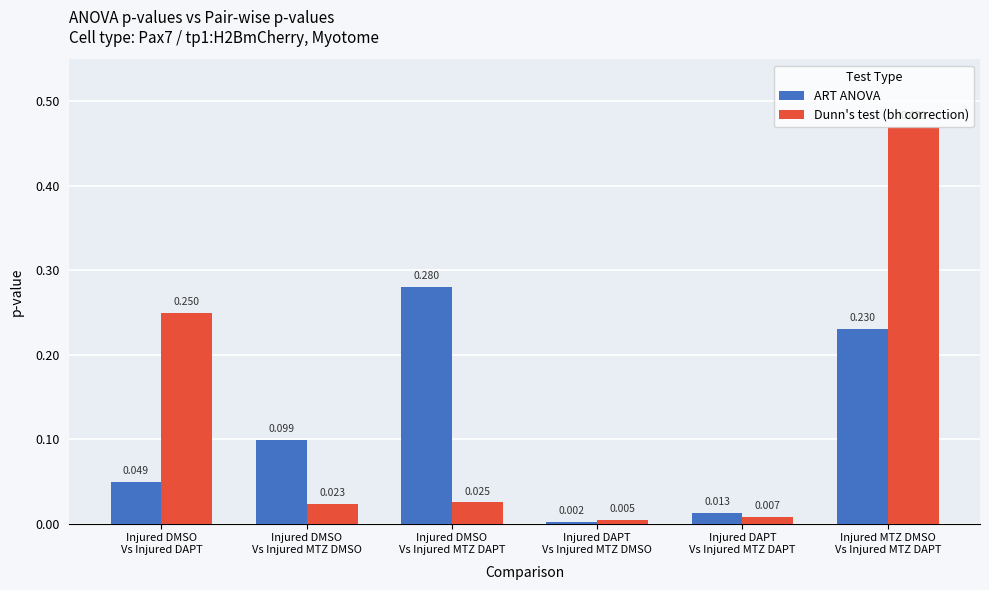

How many distinct data groups are displayed?

2